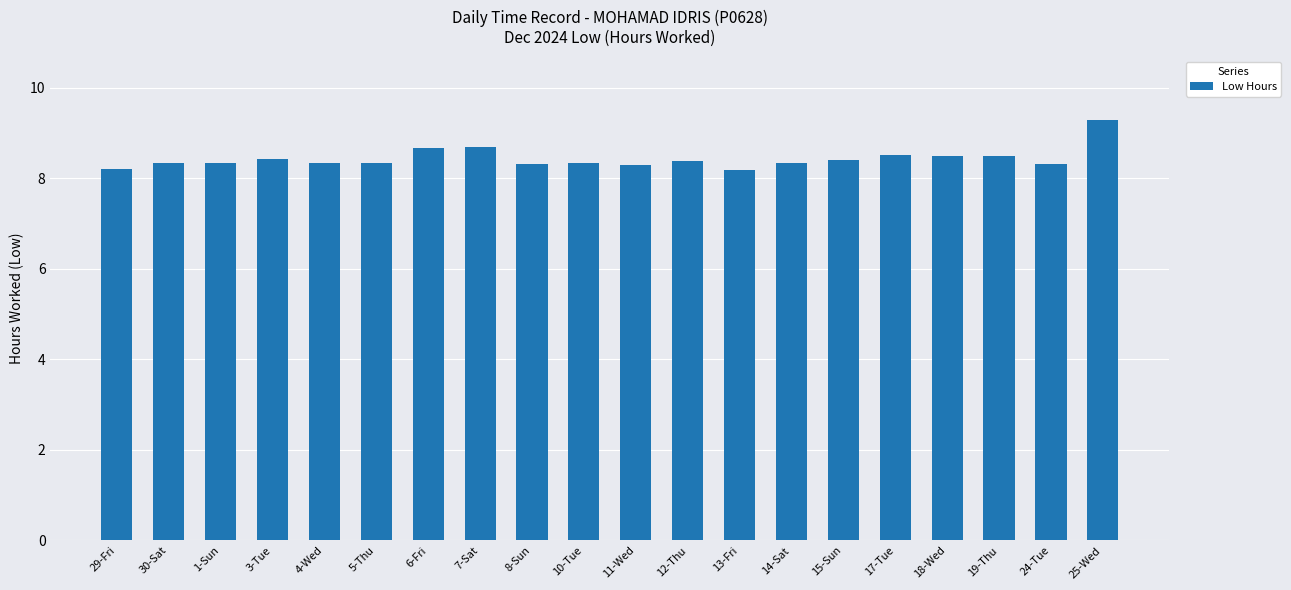

Does the chart contain any negative values?

No